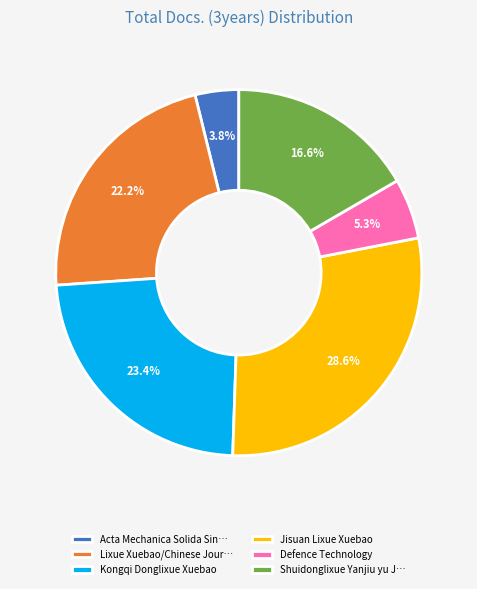

Does Kongqi Donglixue Xuebao account for over 50% of the chart?

No